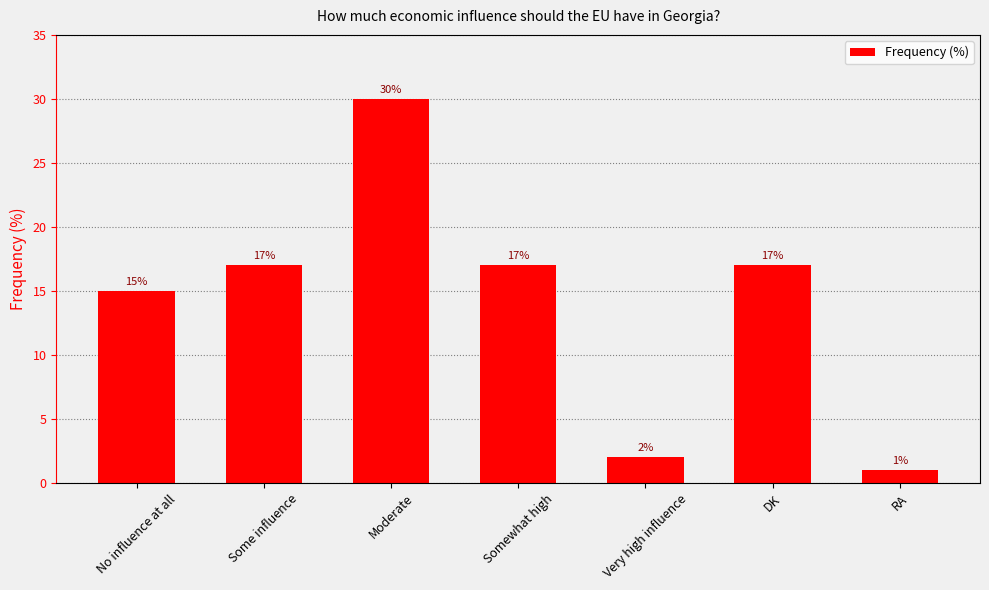

Approximately how many times larger is the value at Moderate compared to Very high influence?

15.0